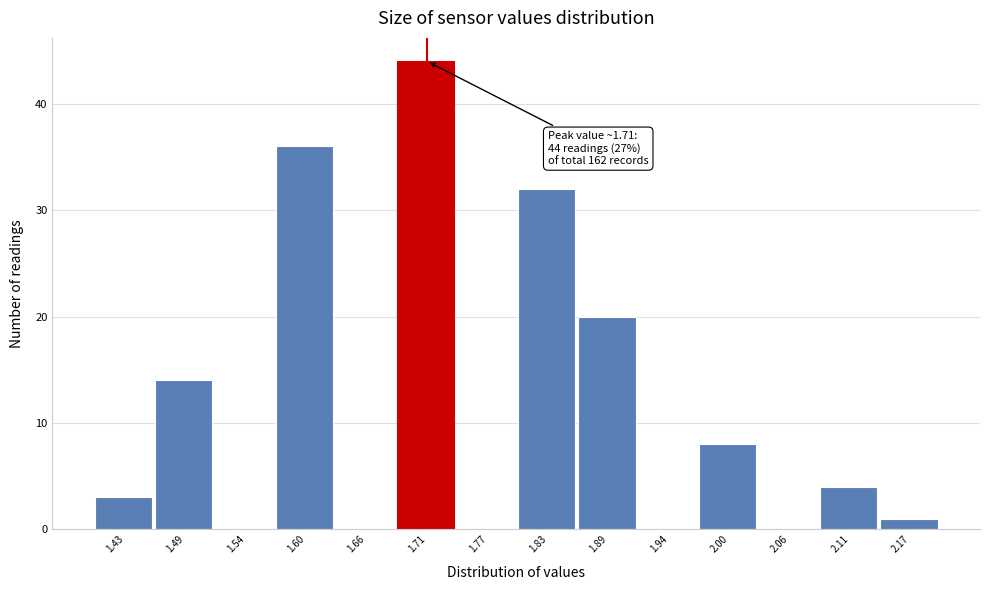

Over which range of the x-axis is the bar tallest?

1.69 to 1.74